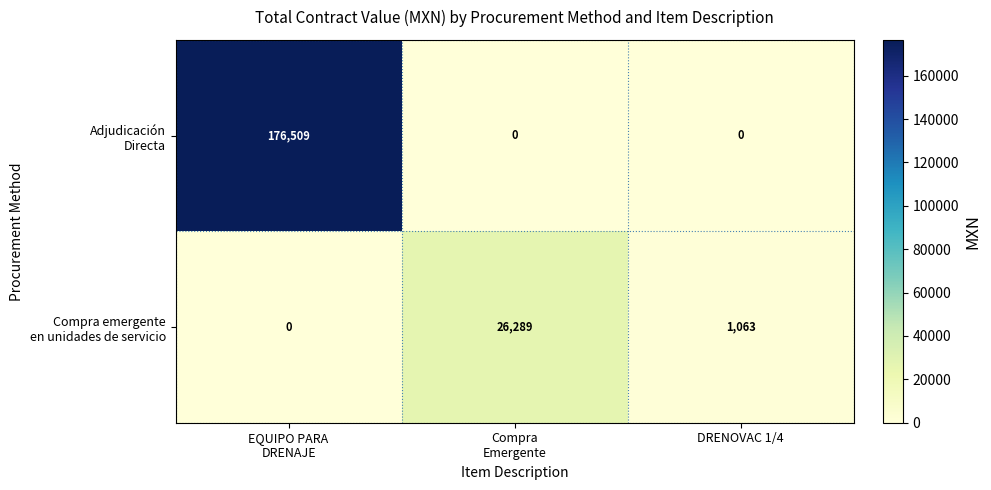

At which category is the sum across all series the highest?

EQUIPO PARA
DRENAJE